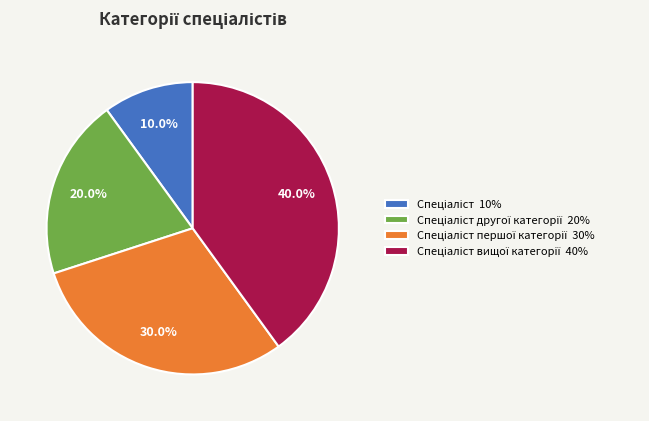

Does any single category account for the majority?

No